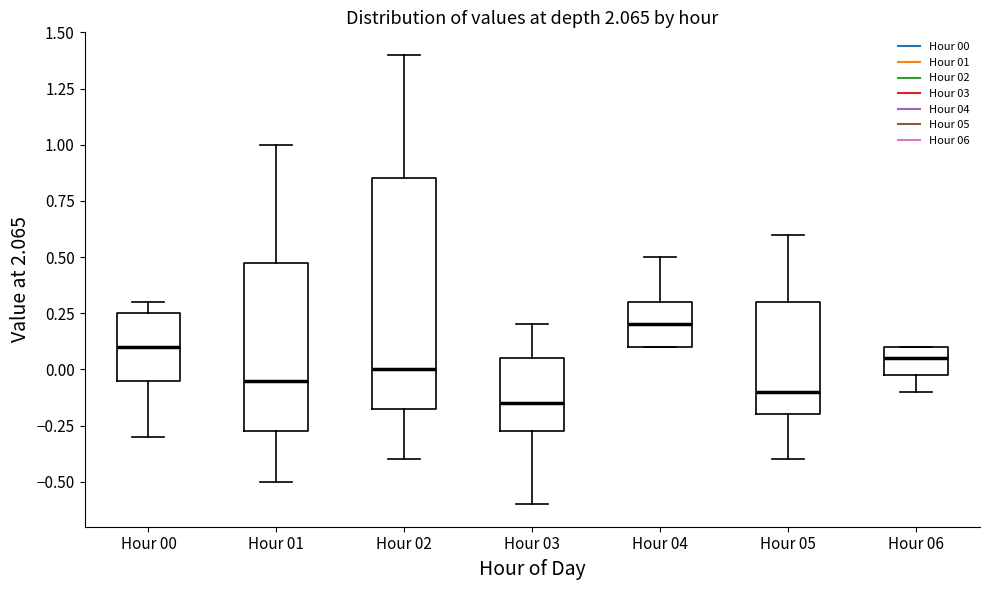

Which box is the tallest, from its lower edge to its upper edge?

Hour 02